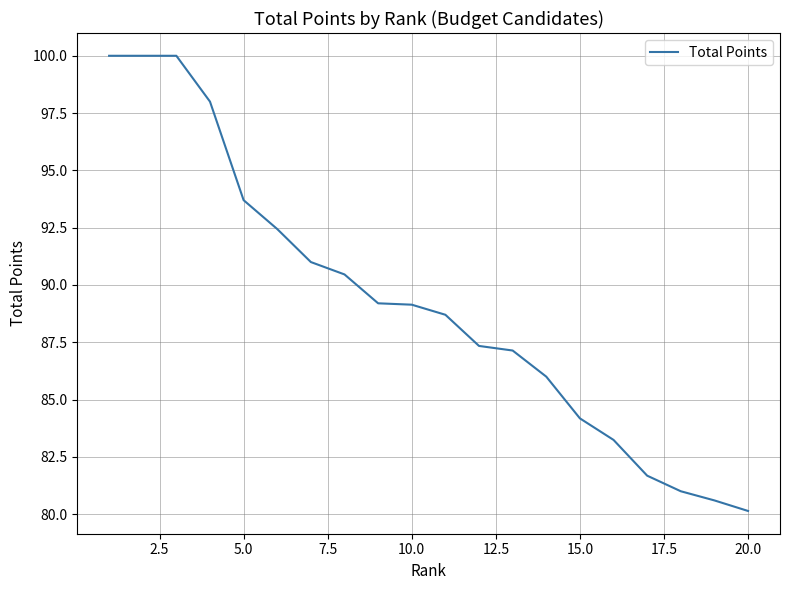

How many lines are shown in the chart?

1